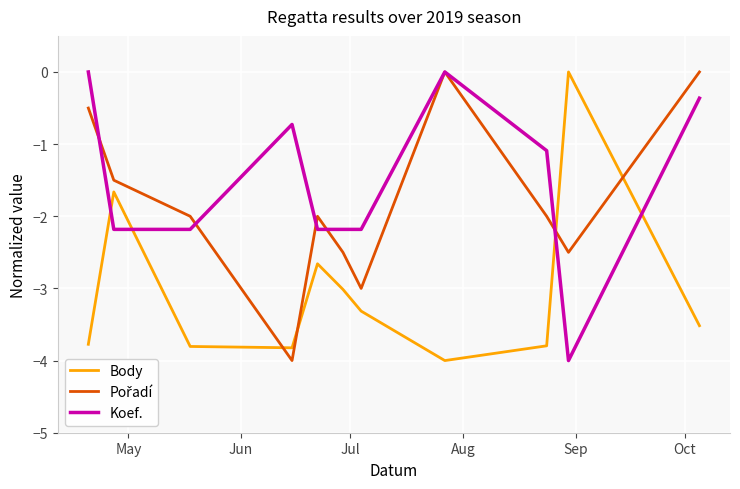

In Body, how many points are lower than both neighbors (excluding endpoints)?

2